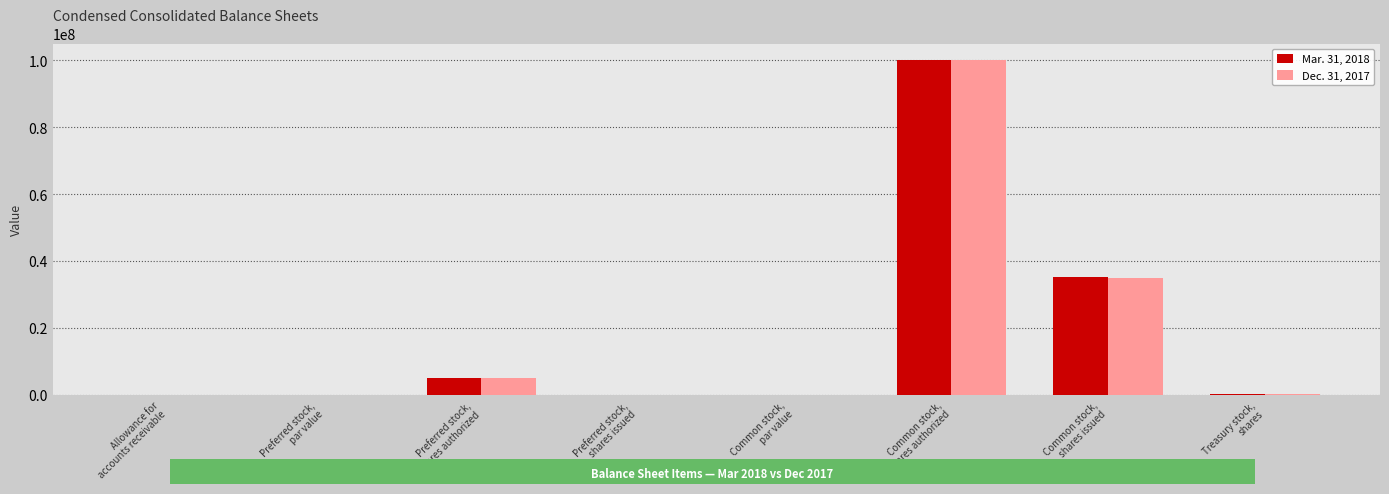

Are the bars horizontal?

No